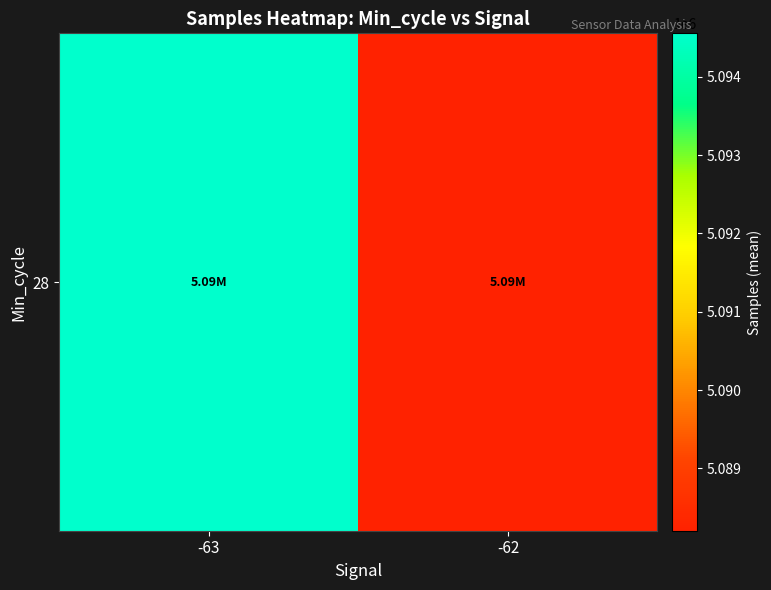

The value at -62 is 5088205.3. True or false?

True